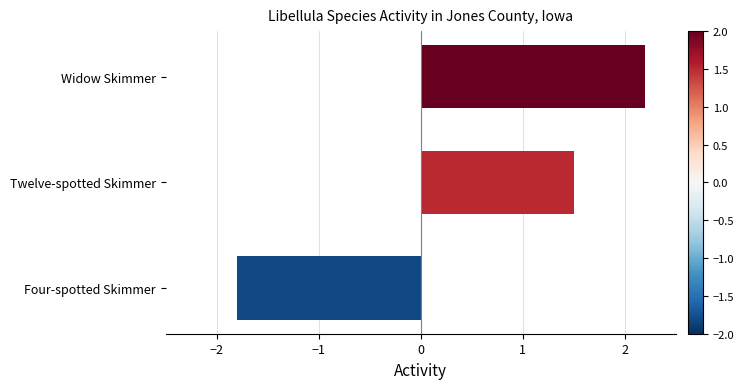

List the labels in order of value, largest first.

Widow Skimmer, Twelve-spotted Skimmer, Four-spotted Skimmer